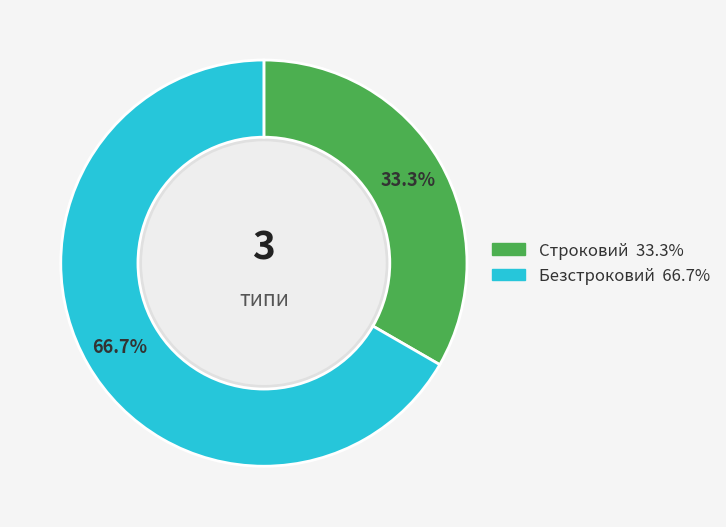

How much of the chart is everything except Безстроковий?

33.3%